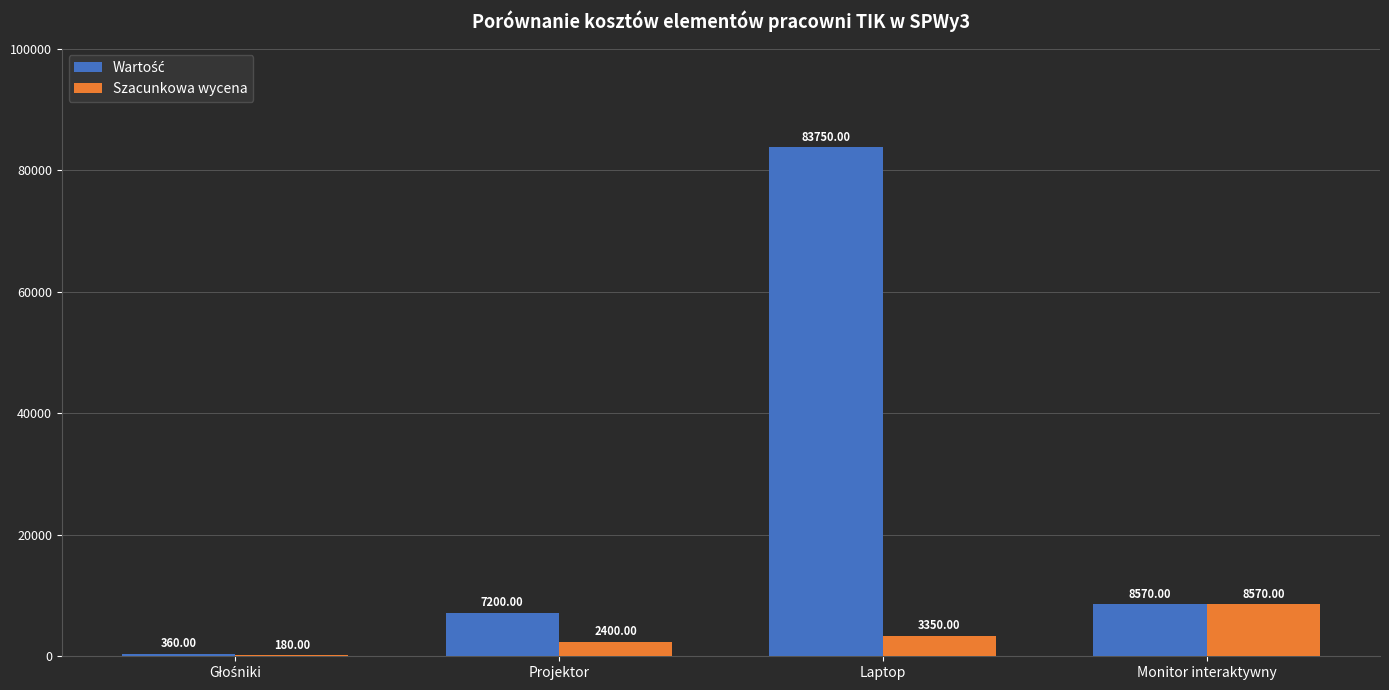

At which category does the chart reach its peak across all series?

Laptop